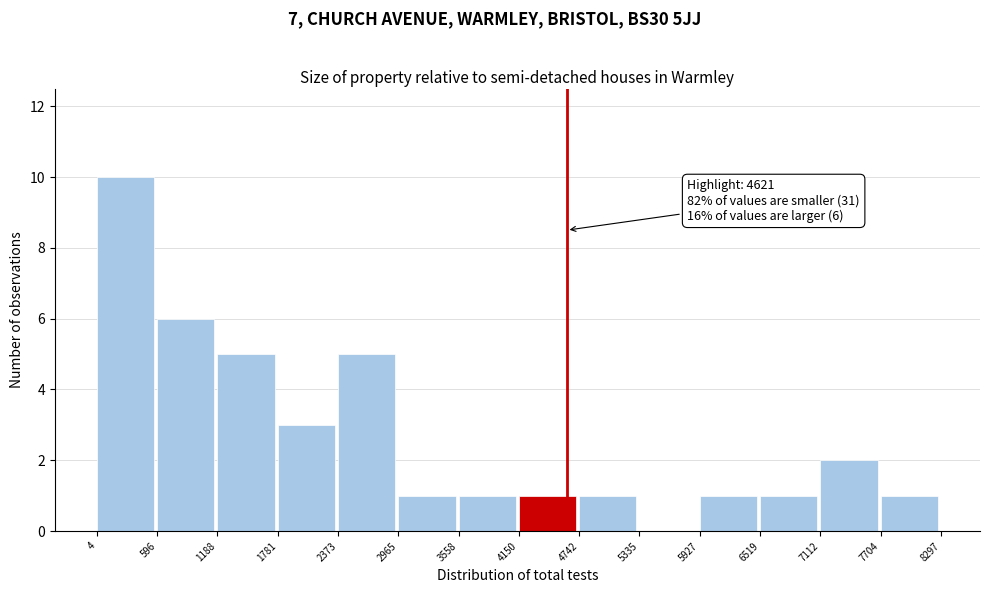

Which range on the x-axis has the tallest bar?

4 to 596